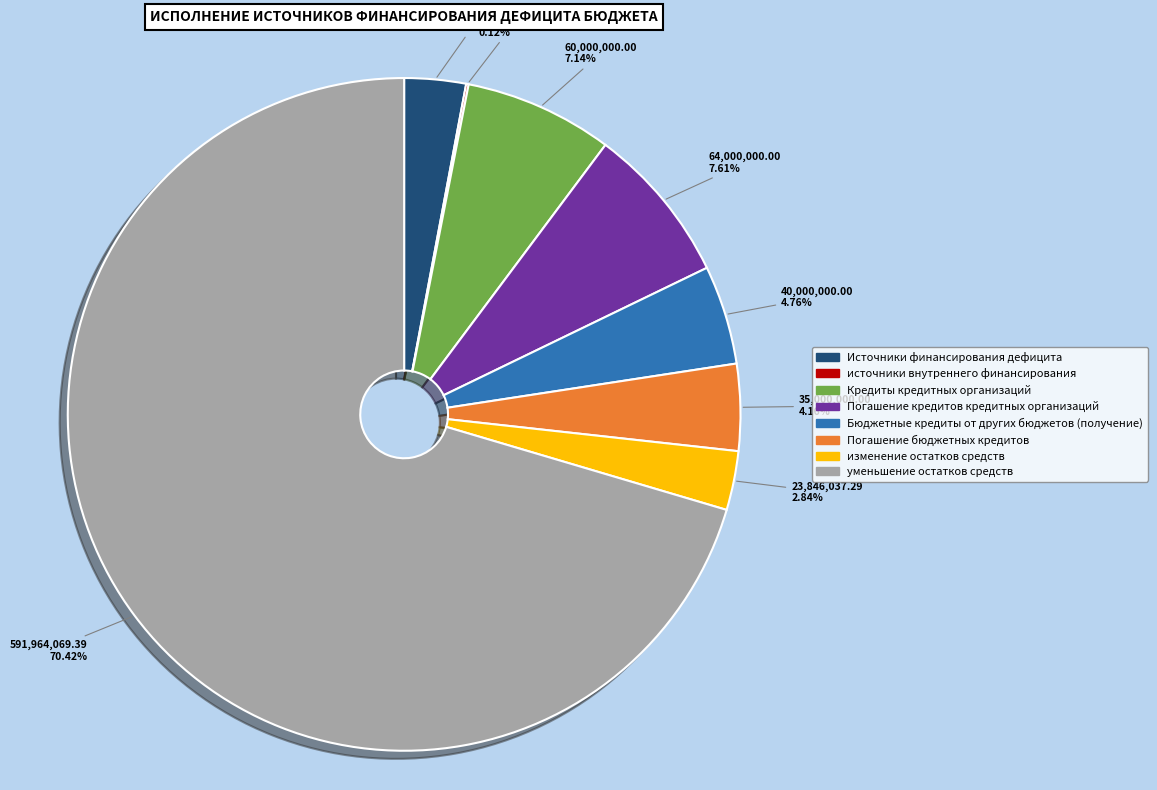

Which category has the biggest portion of the pie?

уменьшение остатков средств